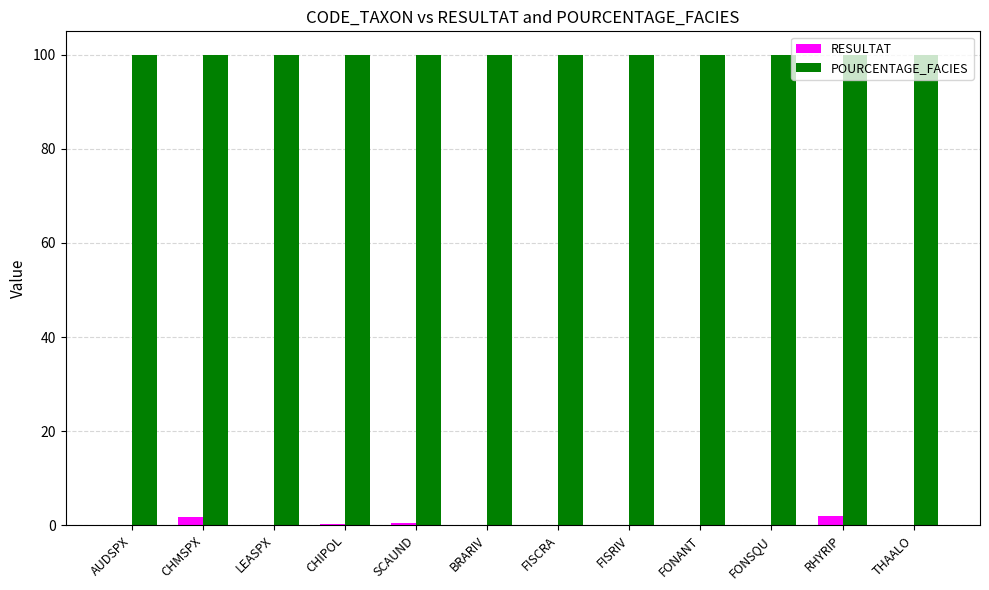

What are all the series names shown in the legend?

RESULTAT, POURCENTAGE_FACIES